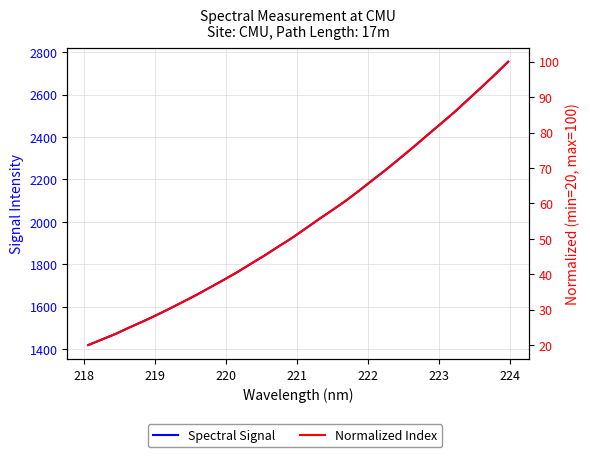

At 218, list the series in order from smallest to largest.

Normalized Index, Spectral Signal